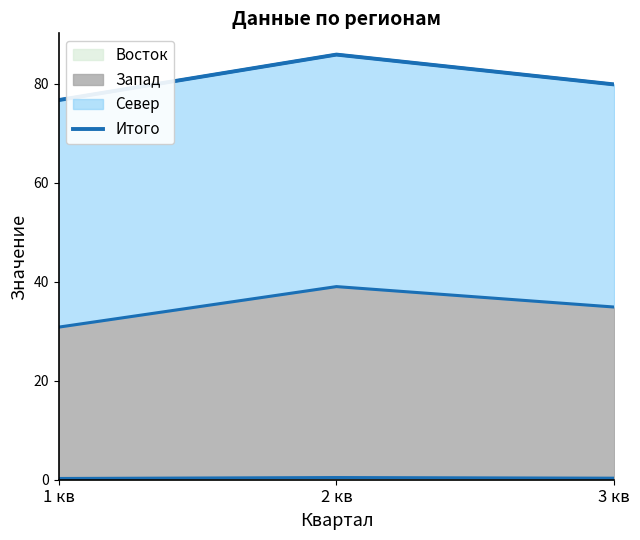

Where is the data nearest to the value 81?

3 кв